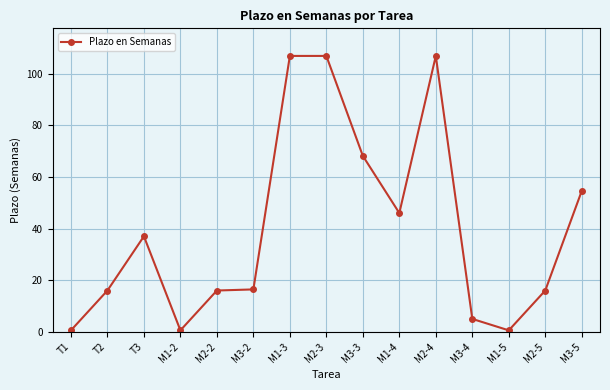

True or false: the data has more than 1 interior local peaks.

True